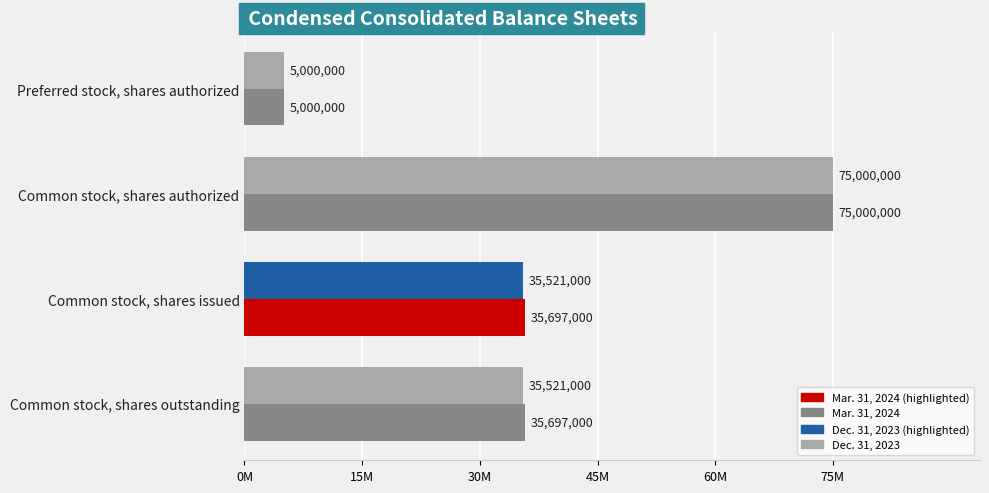

How many distinct data groups are displayed?

2